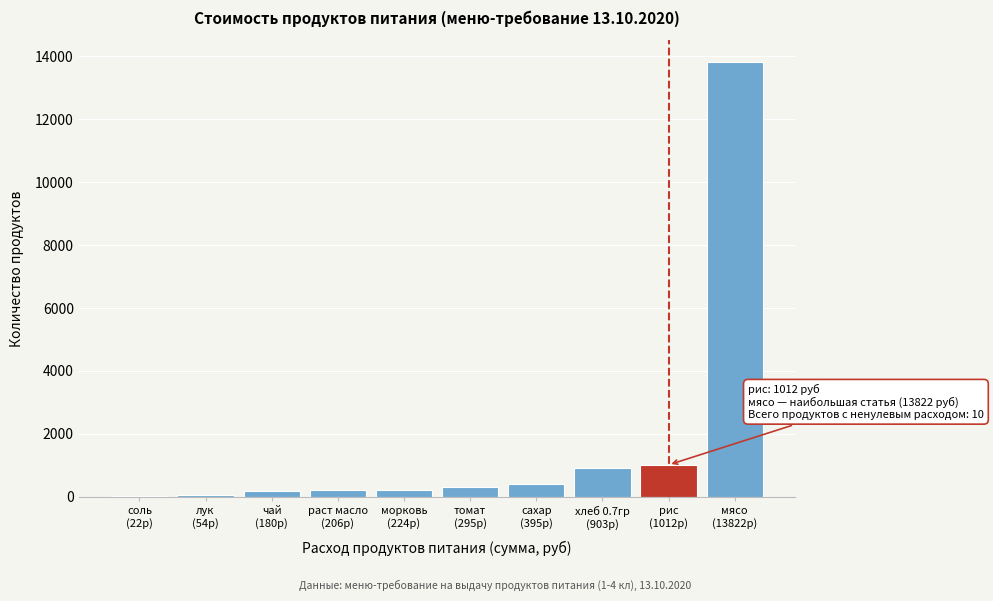

What is the greatest value displayed?

13821.5